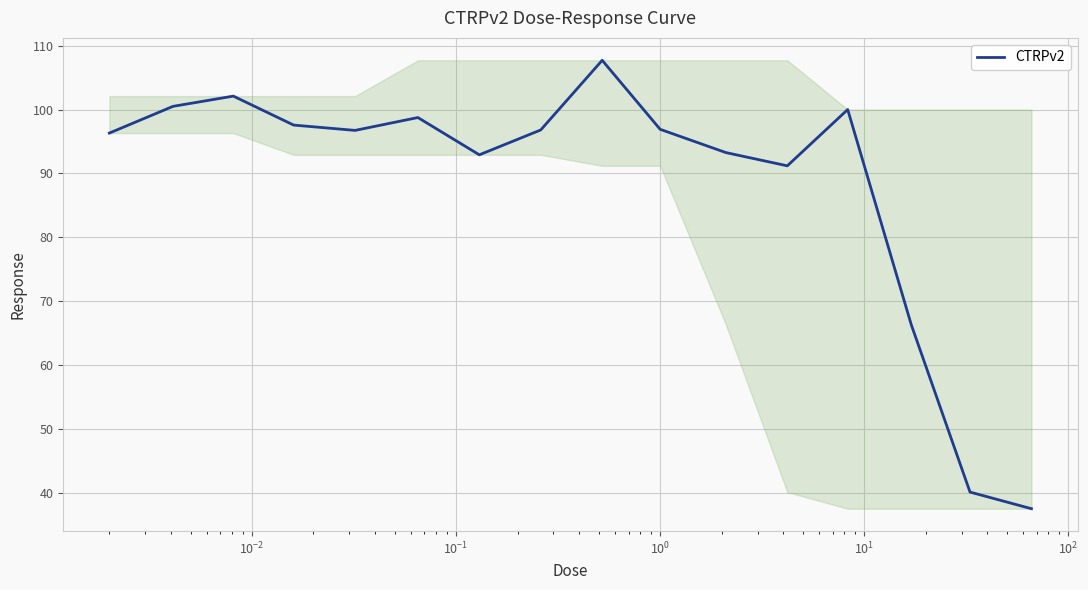

What is the maximum value shown in the chart?

107.7